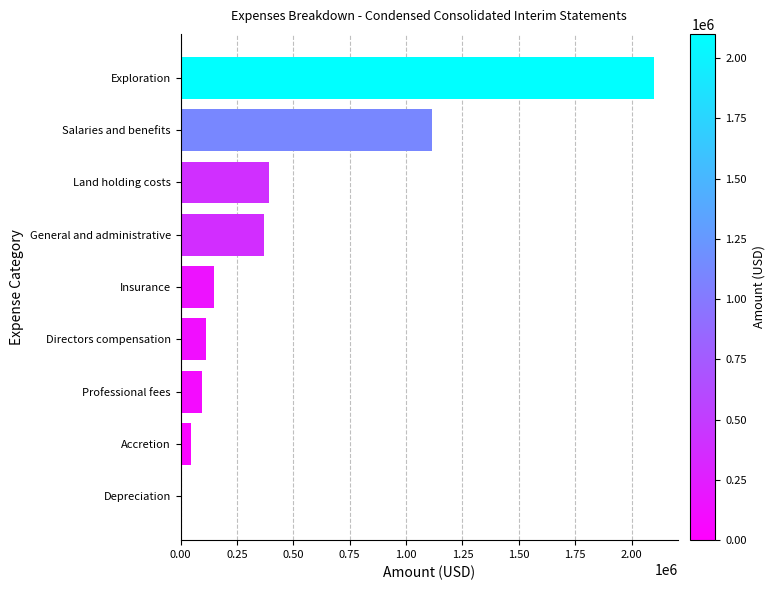

Which category has the highest value across all series?

Exploration